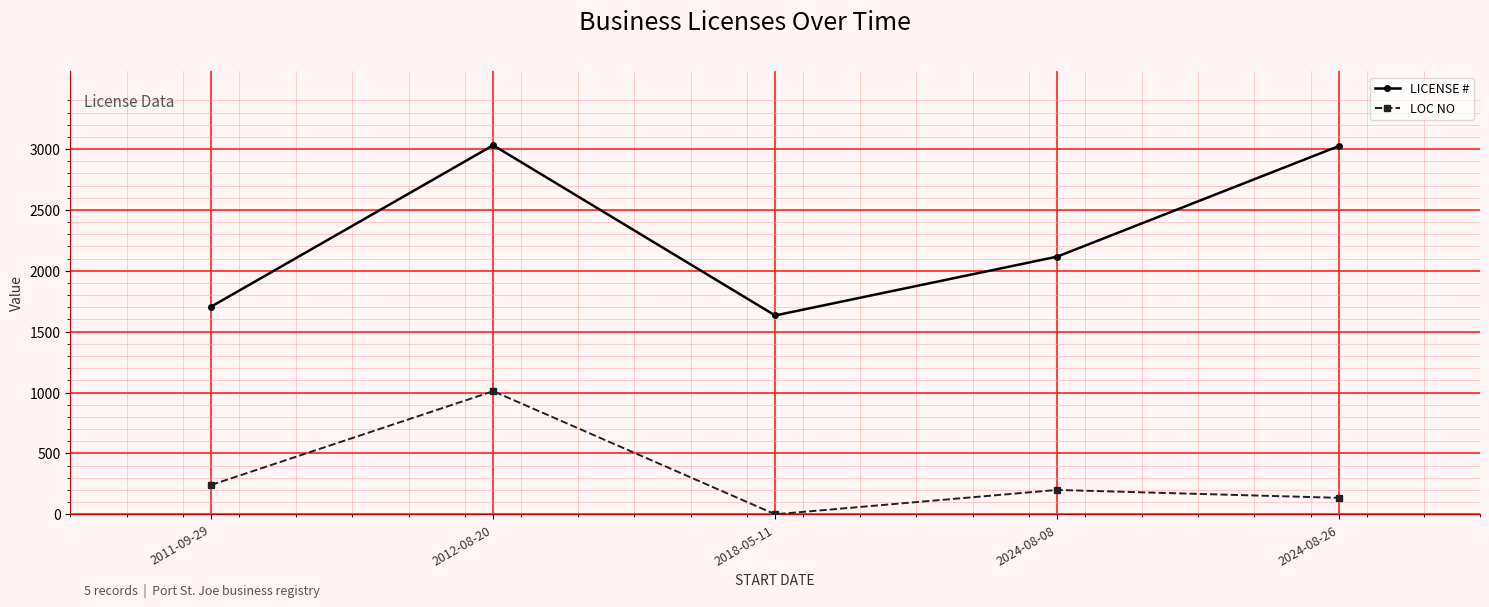

At which label does LOC NO first exceed 200?

2011-09-29